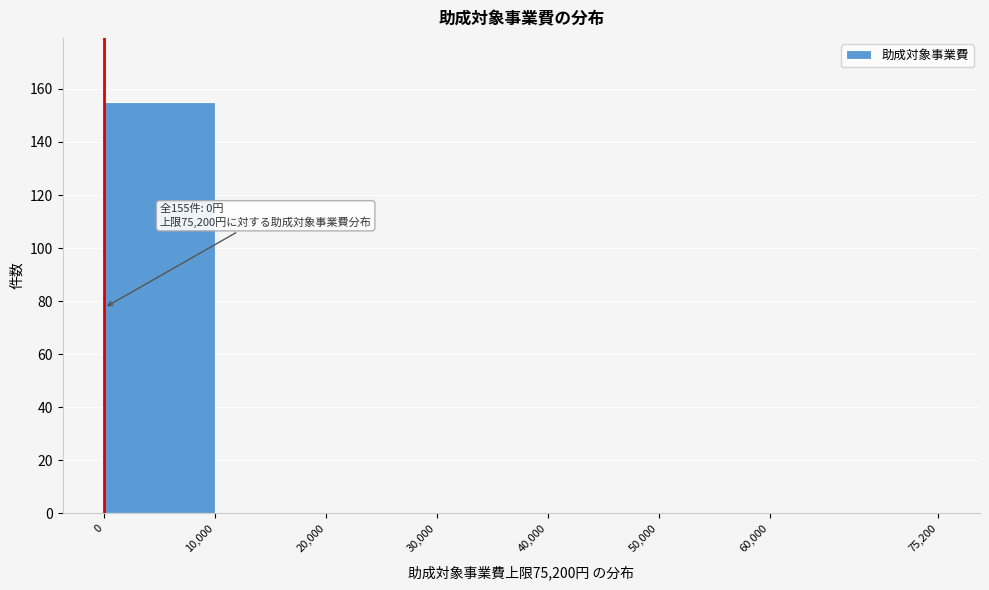

Over which range of the x-axis is the bar tallest?

0 to 10,000